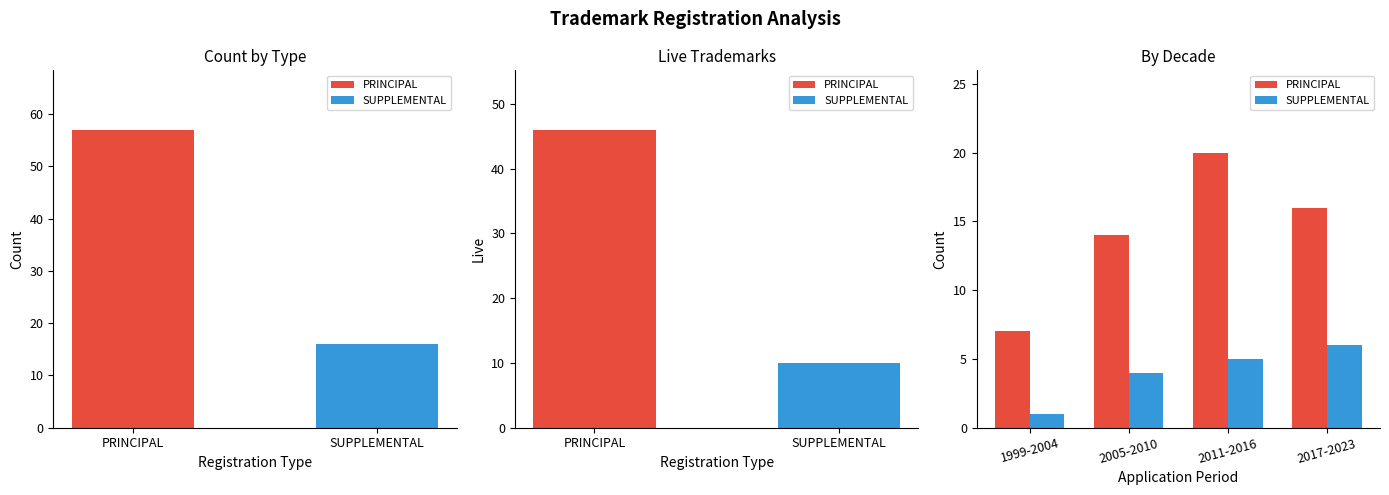

Which series has the largest total across all categories?

PRINCIPAL